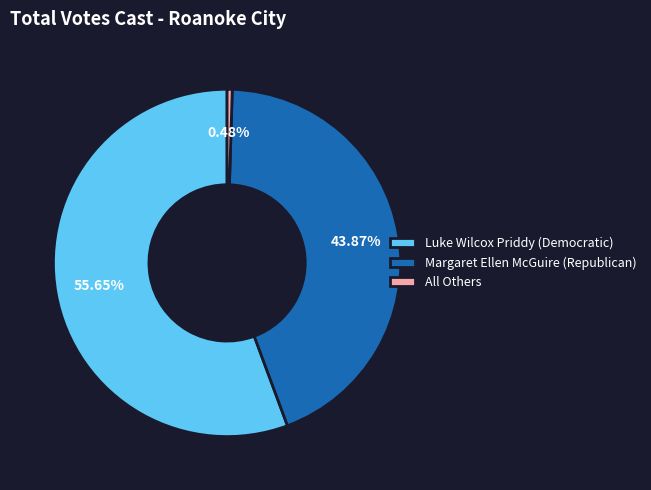

Approximately how many times larger is the value at Margaret Ellen McGuire (Republican) compared to Luke Wilcox Priddy (Democratic)?

0.8